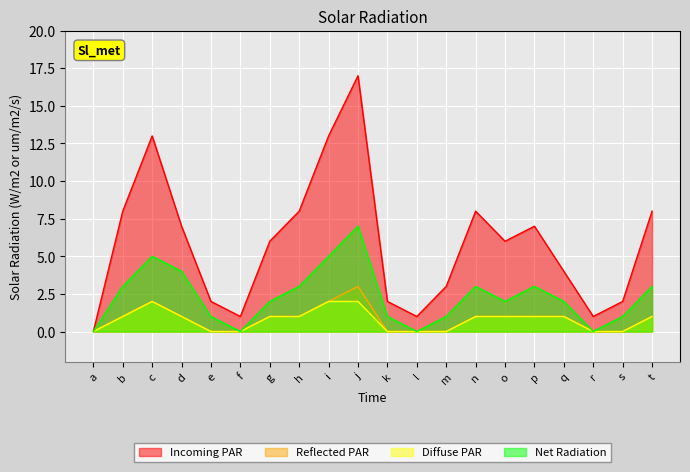

At how many categories does at least one series exceed 8?

3